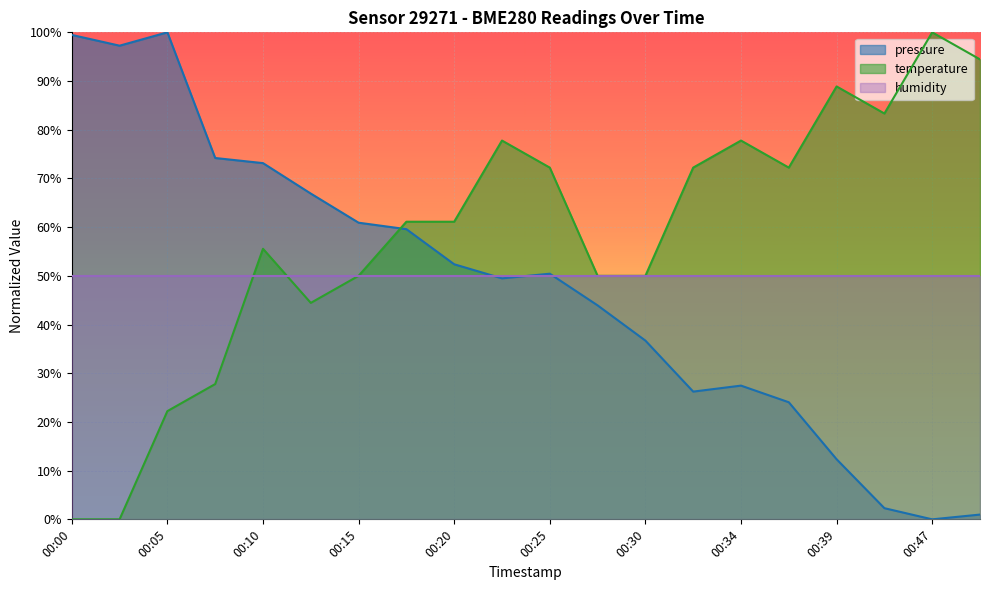

Rank the categories by pressure value from highest to lowest.

00:05, 00:00, 00:02, 00:07, 00:10, 00:12, 00:15, 00:17, 00:20, 00:25, 00:22, 00:27, 00:30, 00:34, 00:32, 00:37, 00:39, 00:42, 00:50, 00:47